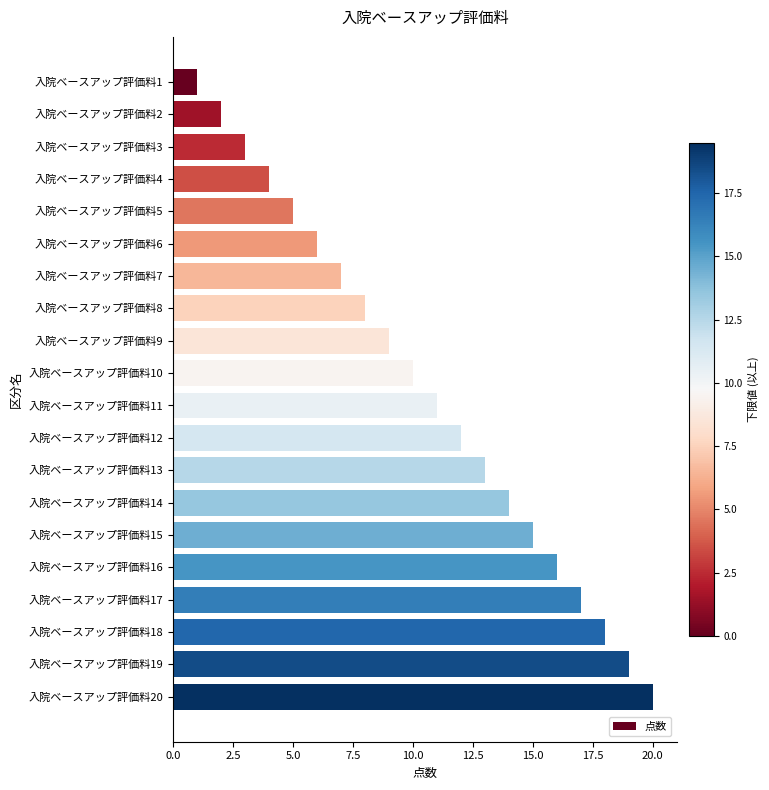

The chart shows a value of 10 at 入院ベースアップ評価料7. True or false?

False